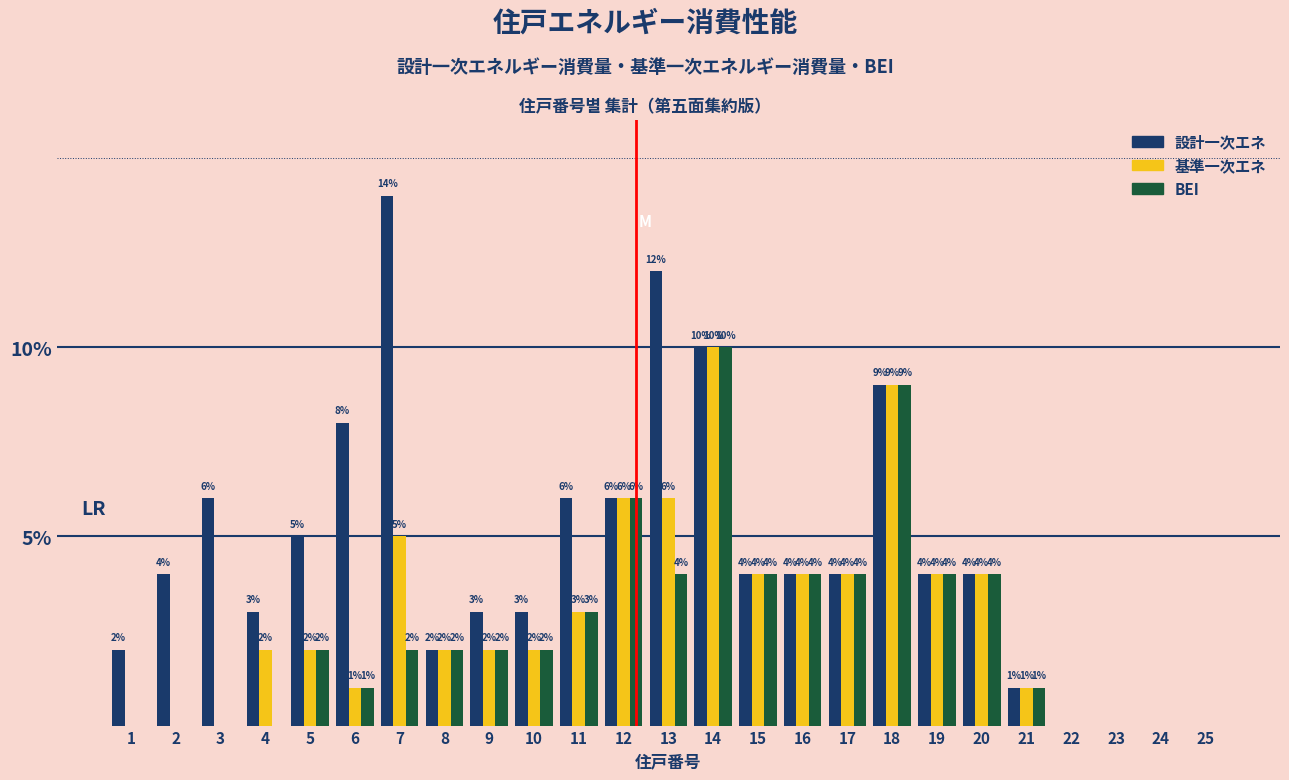

Are the bars grouped side by side (vs. stacked)?

Yes